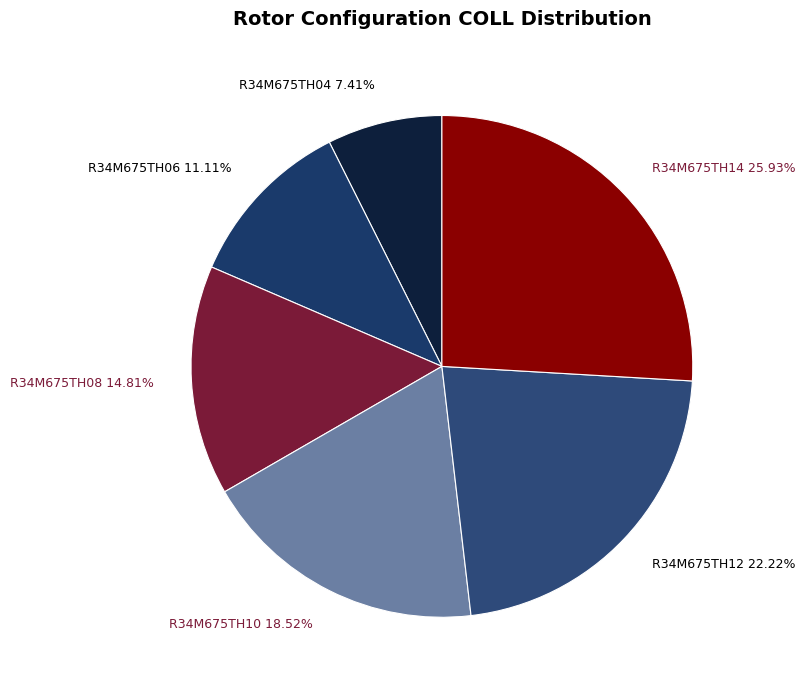

To the nearest percent, what is the average slice percentage?

17%